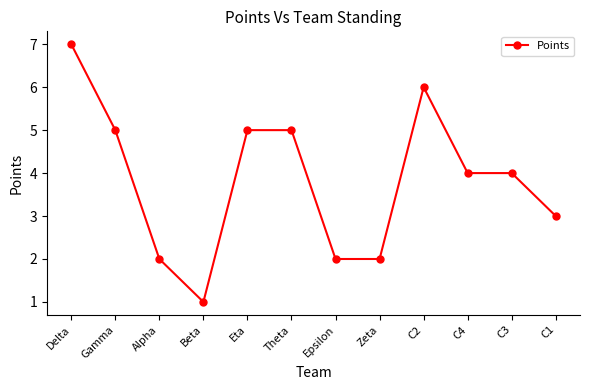

Which category has the highest value across all series?

Delta